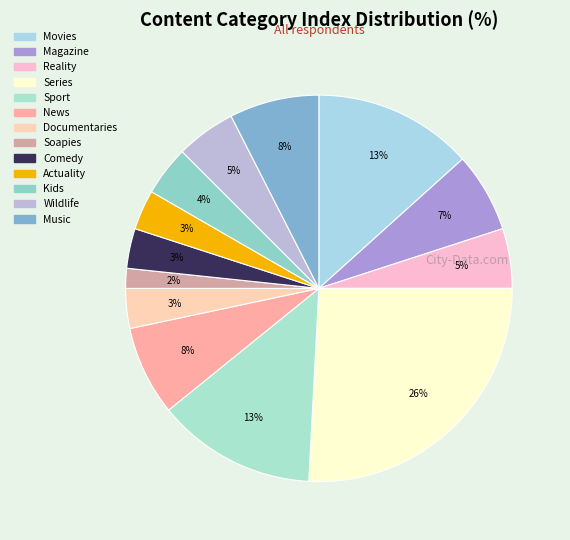

How much of the chart is everything except Sport?

86.7%